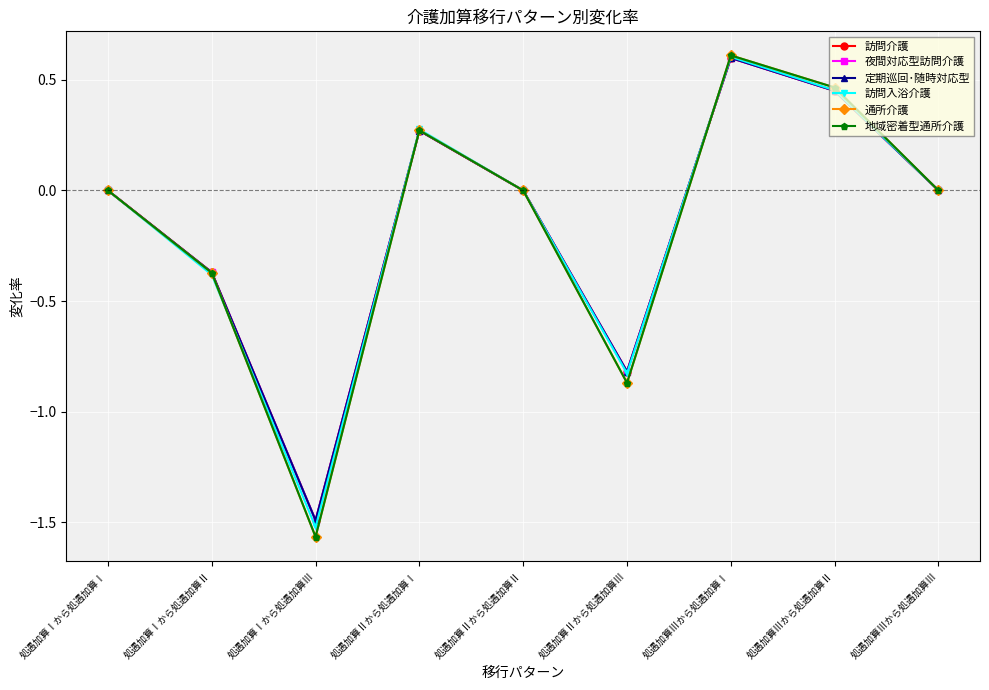

What is the average value of the 訪問介護 series?

-0.2